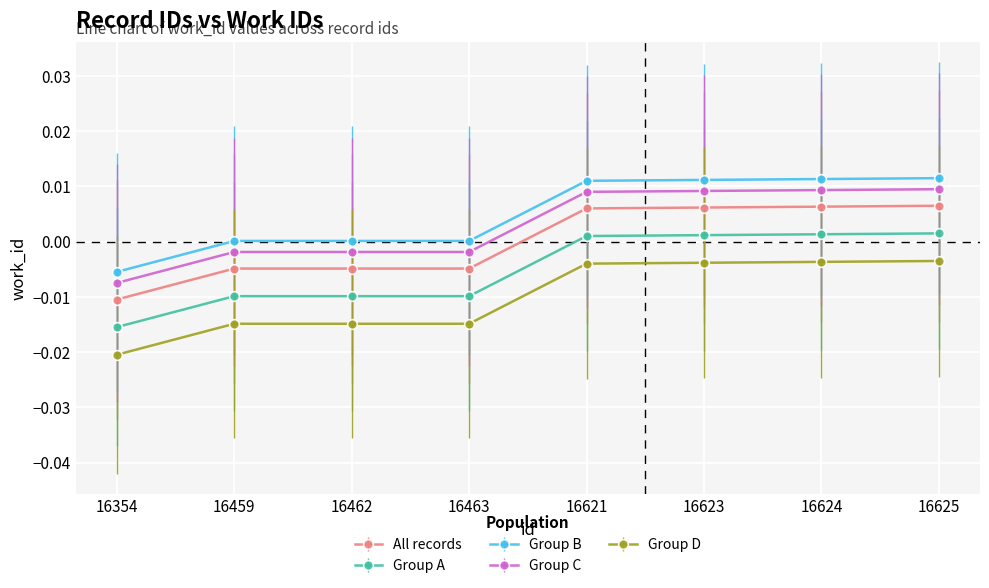

Is the value of Group D at 16624 greater than the value of Group A at 16623?

No